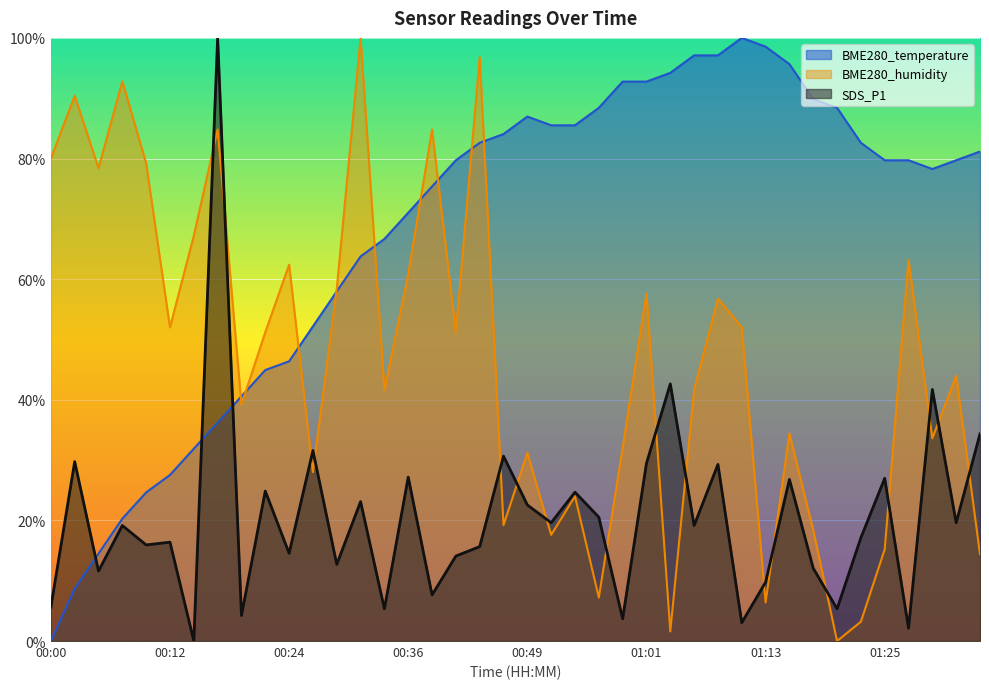

Where is BME280_humidity nearest to the value 50?

00:22